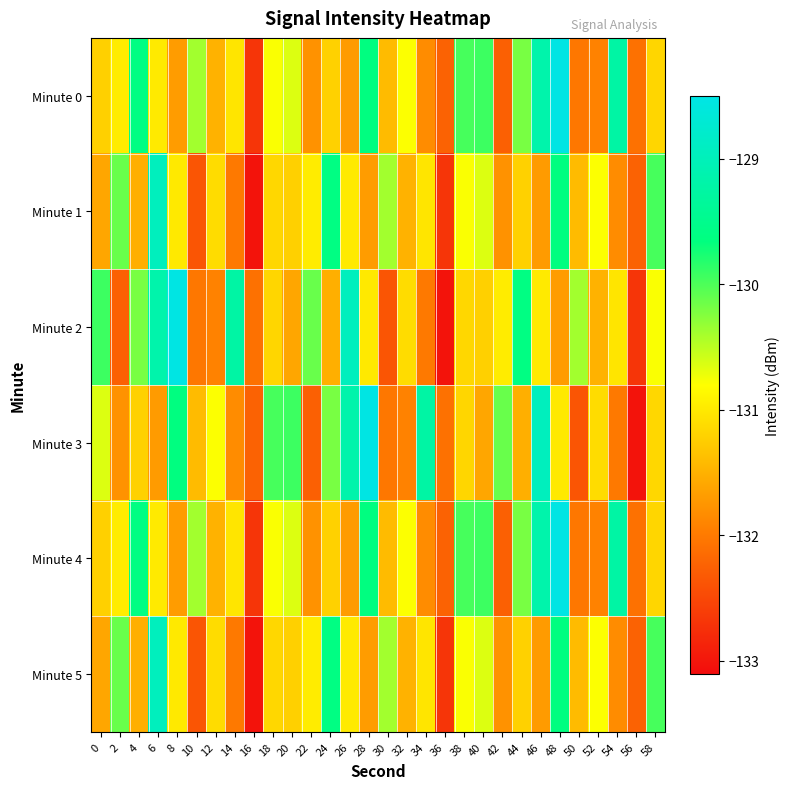

Which series has the widest spread of values?

Minute 2